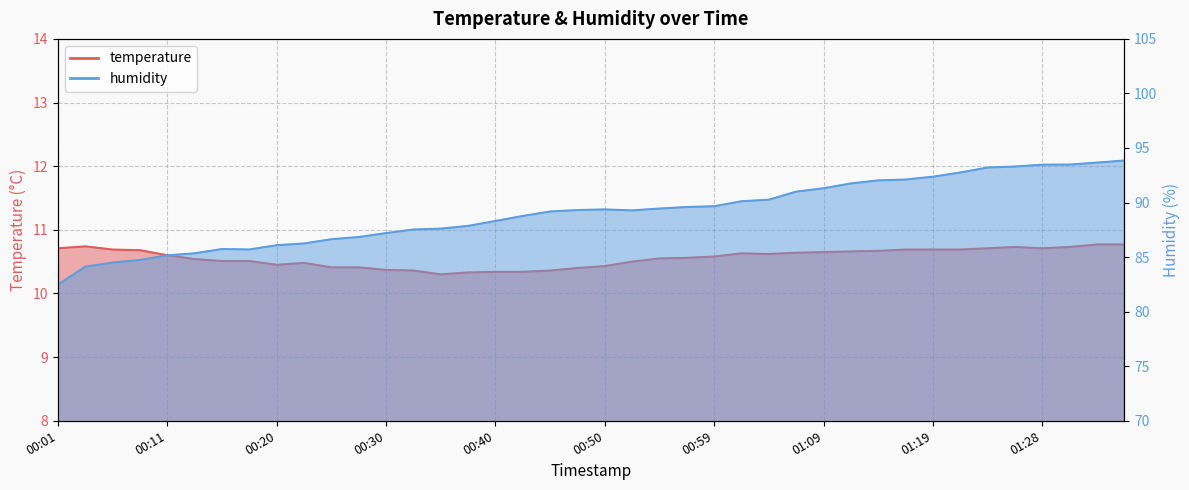

Which series has the largest range (max minus min)?

humidity